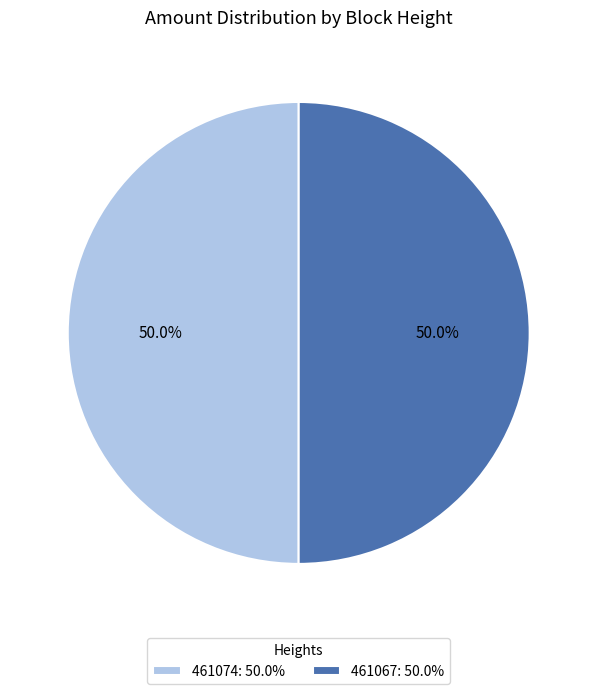

What portion of the pie excludes 461074?

50.0%